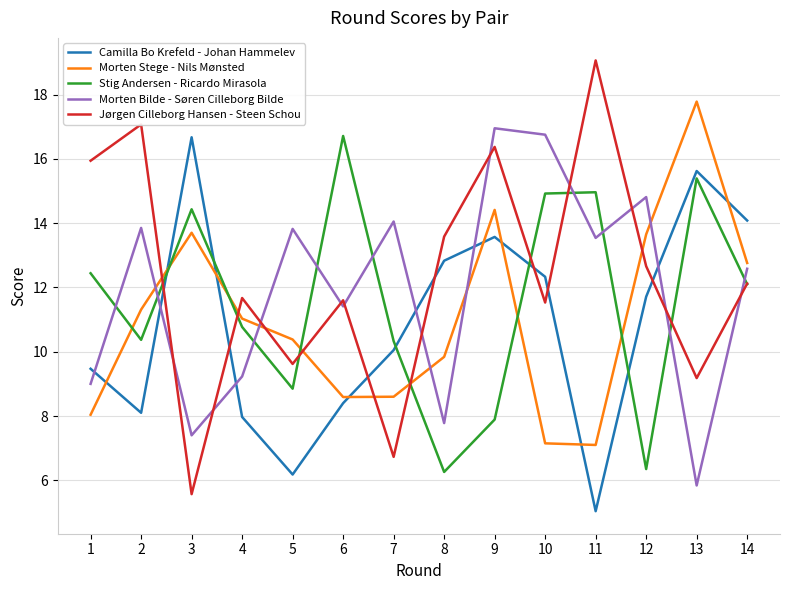

What is the sum of all Jørgen Cilleborg Hansen - Steen Schou values?

172.7